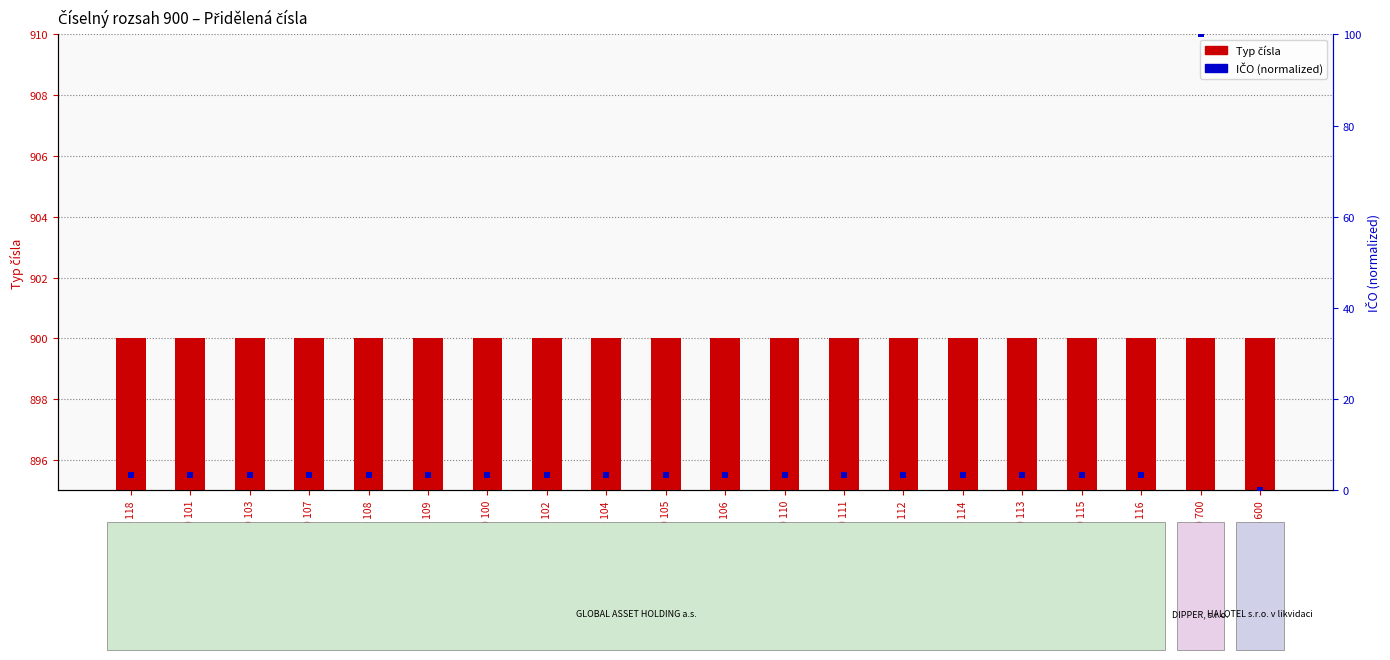

Which series contains the highest Y value?

Typ čísla